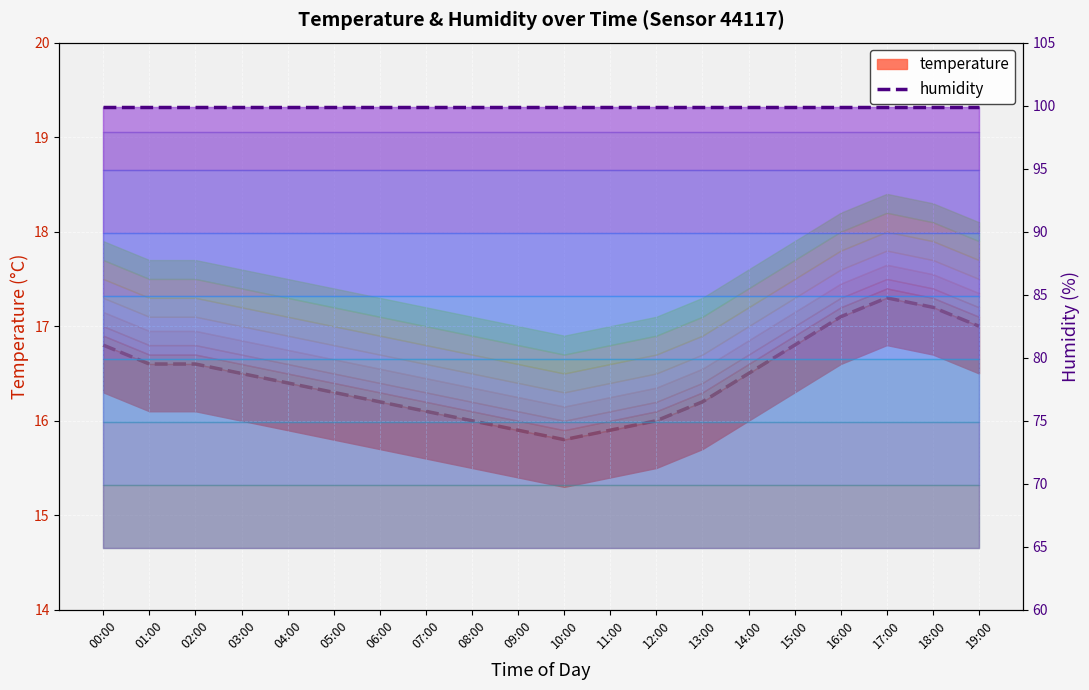

What is the difference between the highest and lowest values at 04:00?

83.5